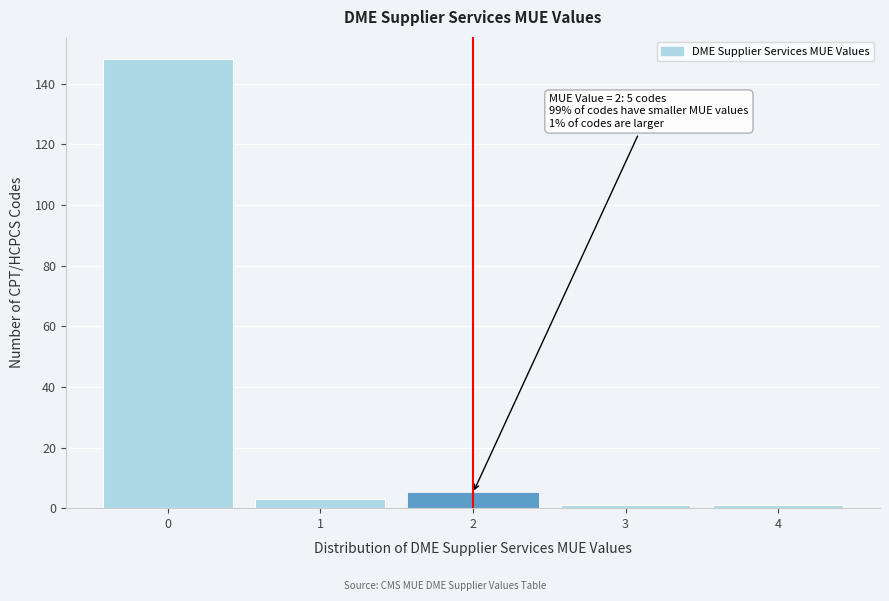

Which range on the x-axis has the tallest bar?

-0.5 to 0.5